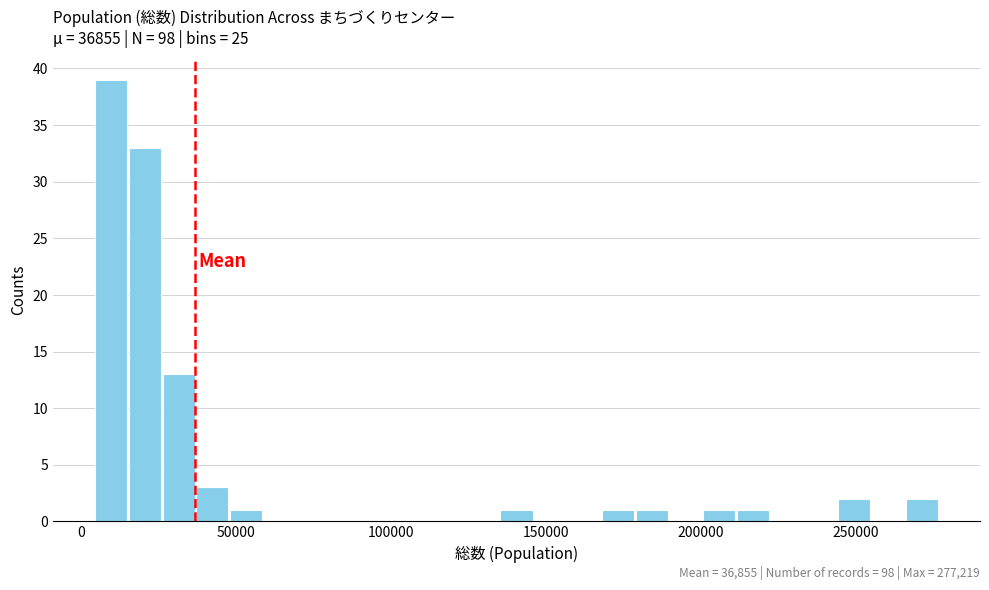

Around what value on the x-axis is the tallest bar? Give the approximate position of its centre, as read against the axis.

10000